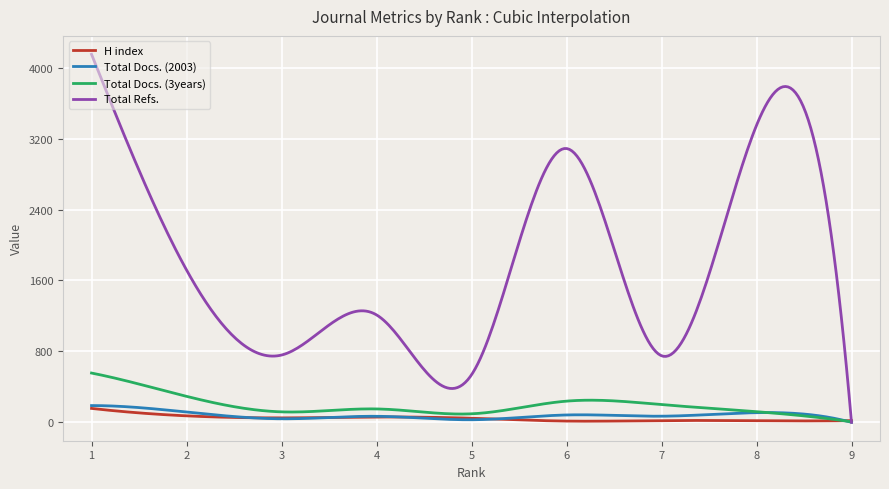

How many lines are shown in the chart?

4